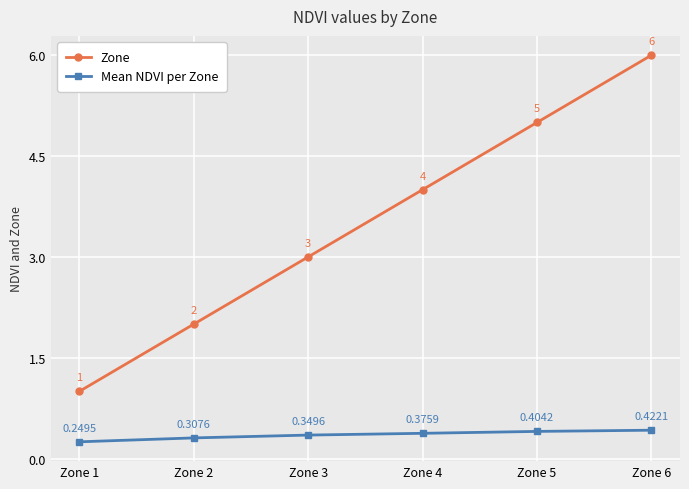

True or false: Mean NDVI per Zone has more than 0 points higher than both neighbors.

False